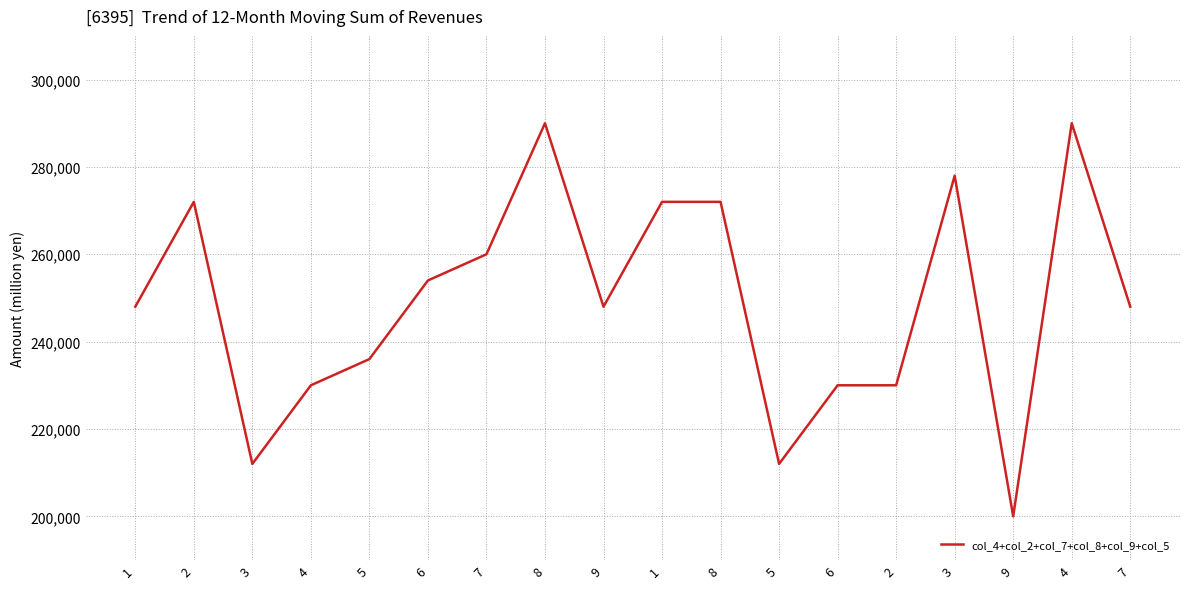

Read the value at 3, to the nearest 50.

212000